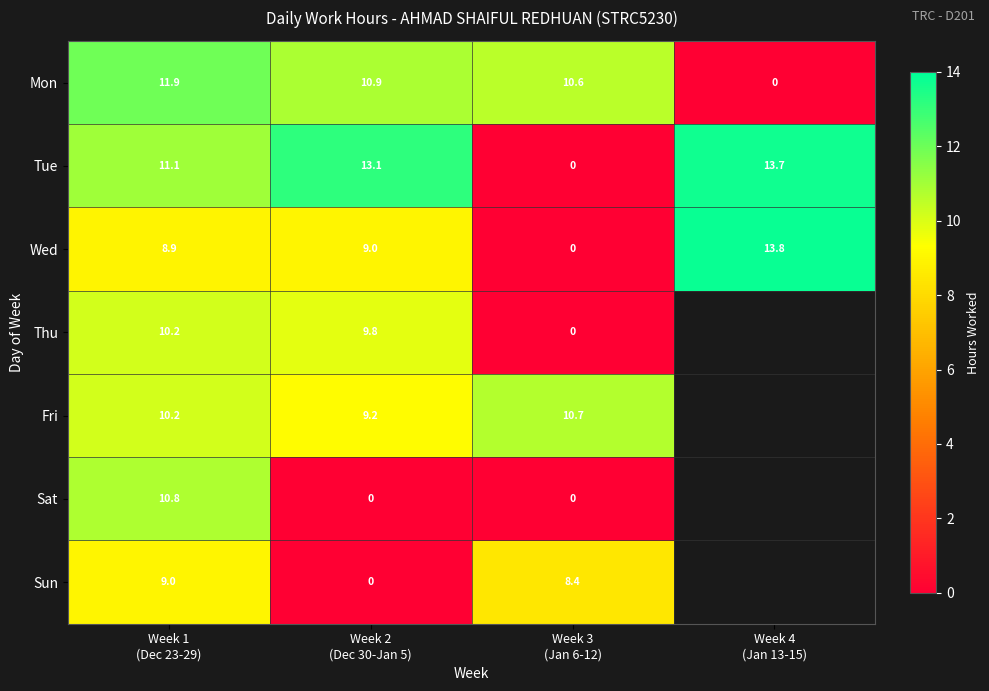

Which category has the lowest value in the Mon series?

Week 4 (Jan 13-15)